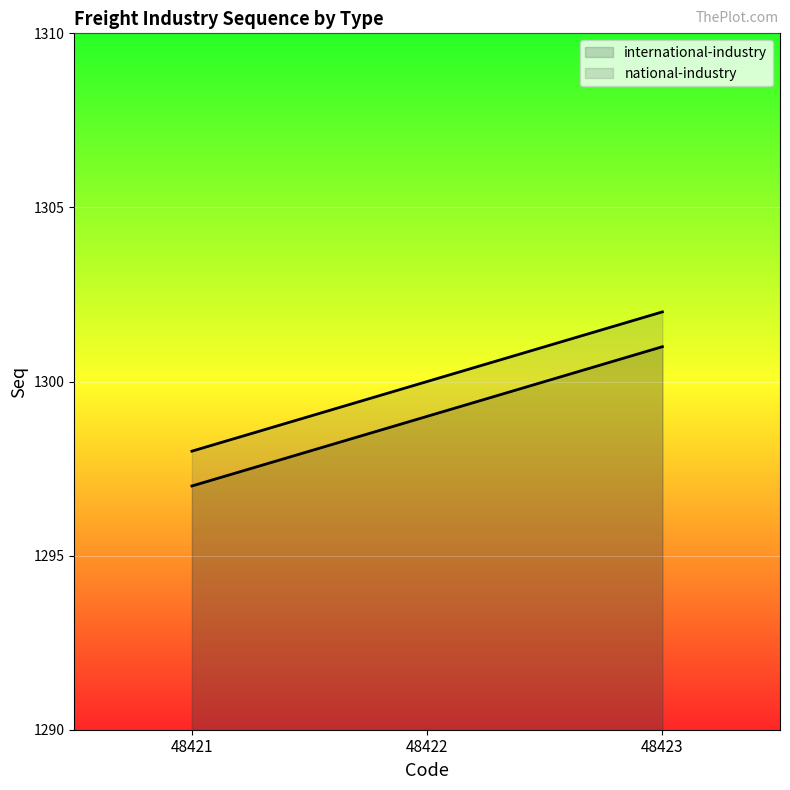

What is the value of the national-industry point at the 3rd from the left?

1302